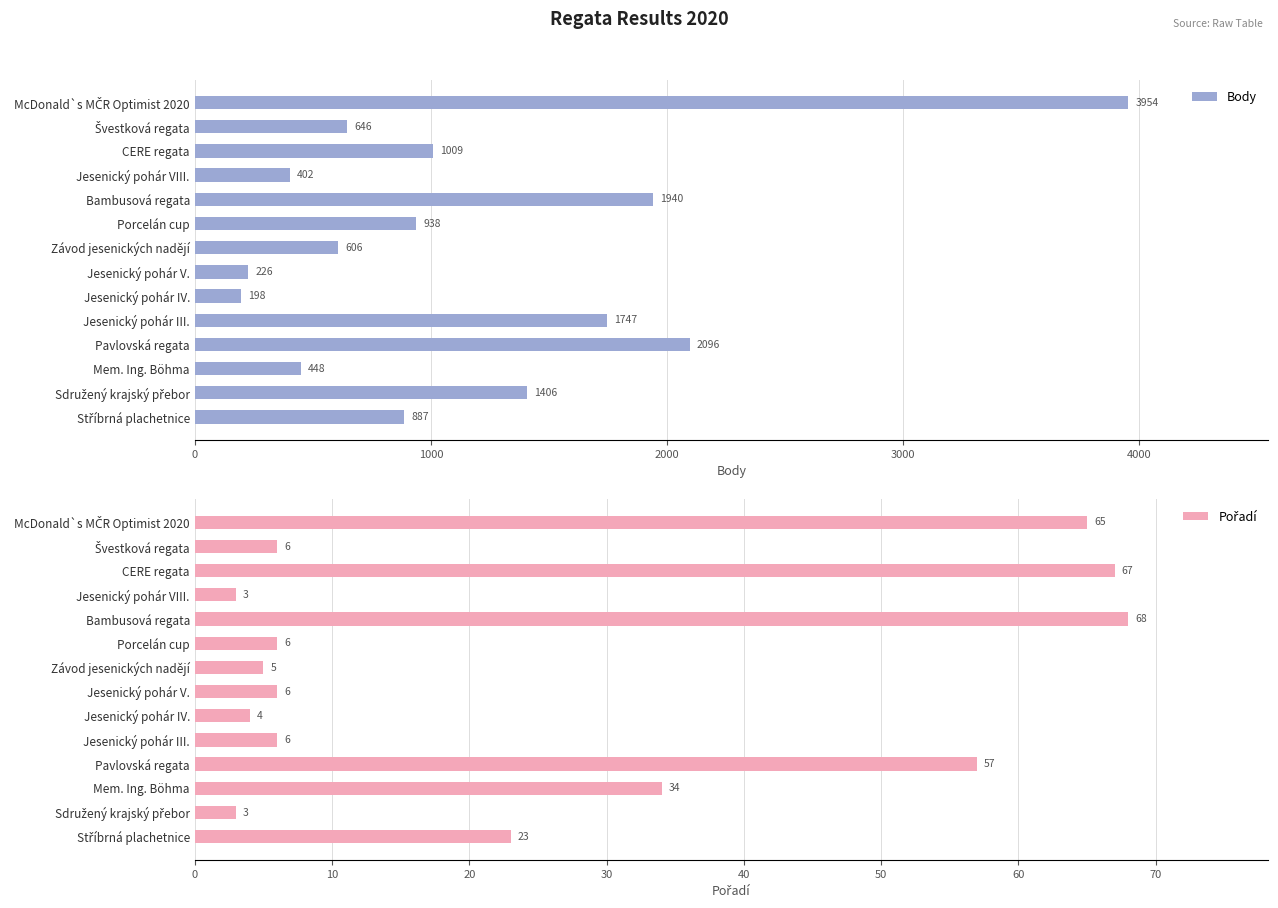

How many bars are there in each group?

2